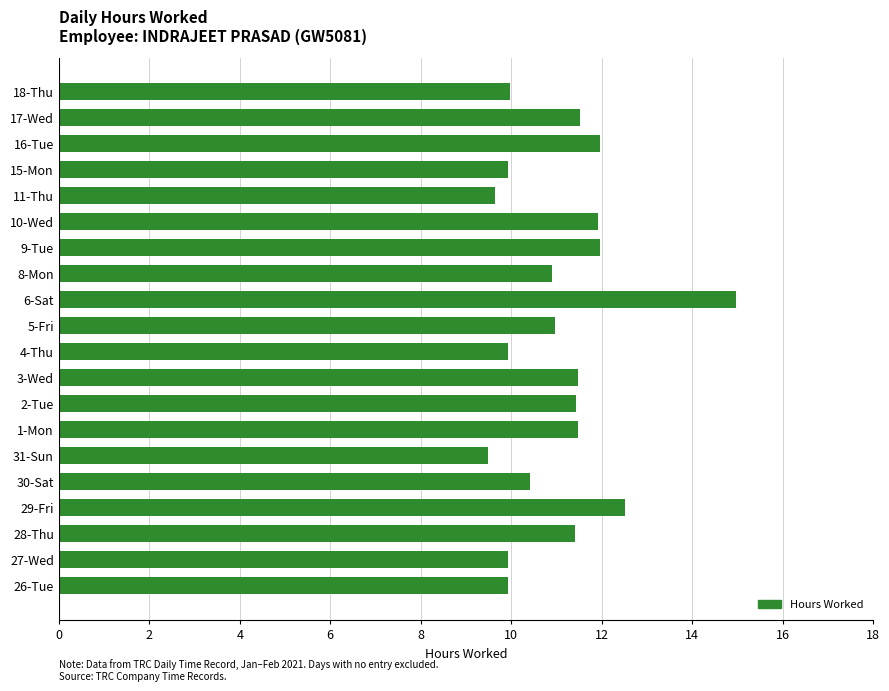

The value at 10-Wed is 21.4. True or false?

False